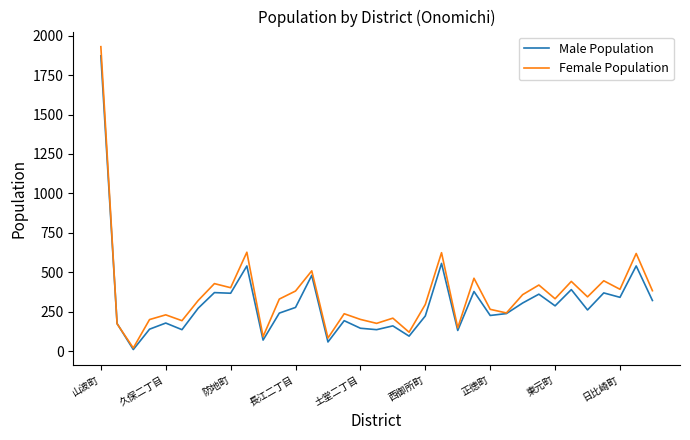

What is the difference between the second highest and second lowest values in the Female Population series?

544